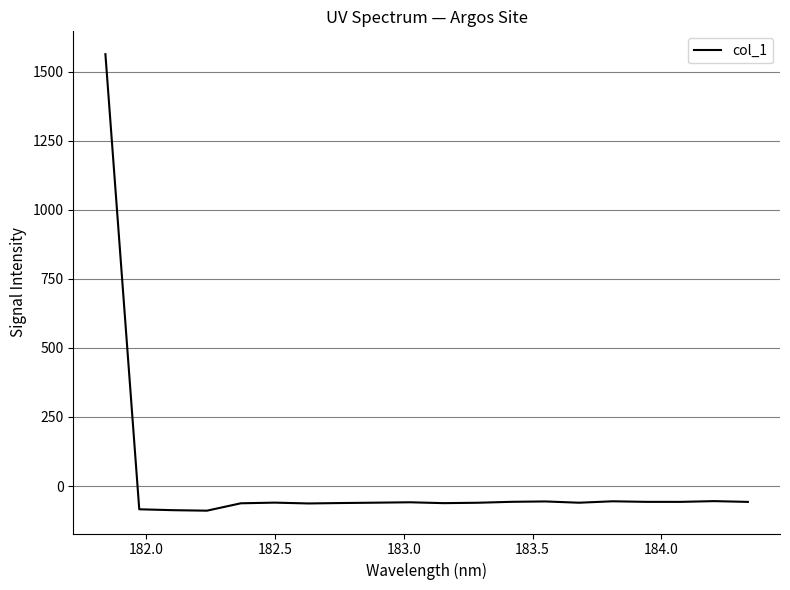

What is the minimum value shown in the chart?

-89.0